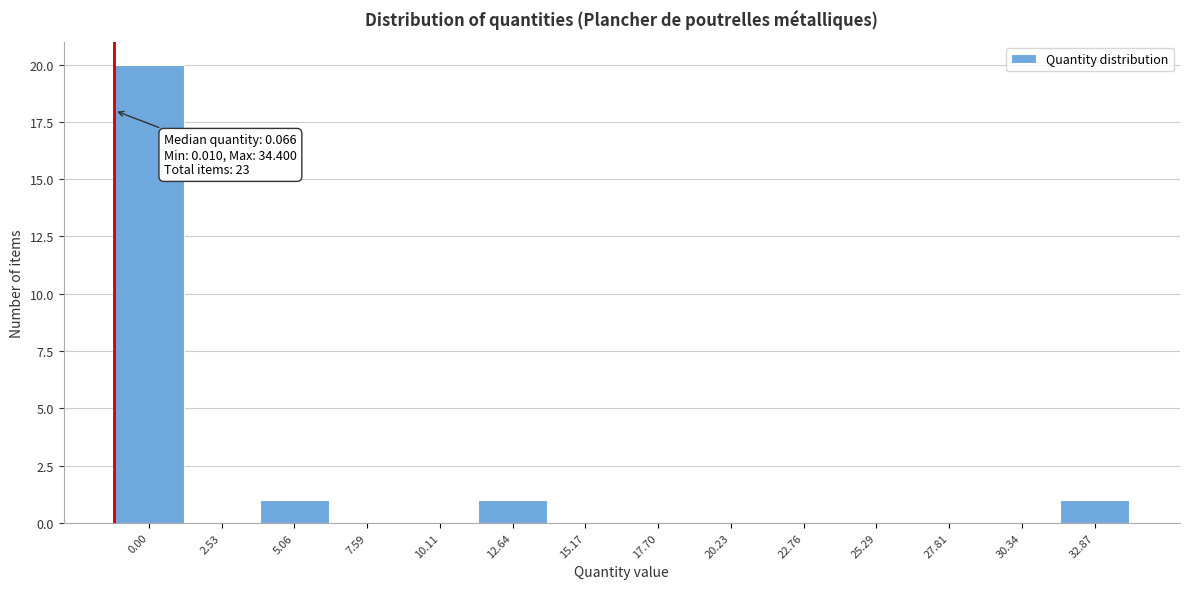

Reading left to right, extract all data points from this chart.

0.00=20	2.53=0	5.06=1	7.59=0	10.11=0	12.64=1	15.17=0	17.70=0	20.23=0	22.76=0	25.29=0	27.81=0	30.34=0	32.87=1